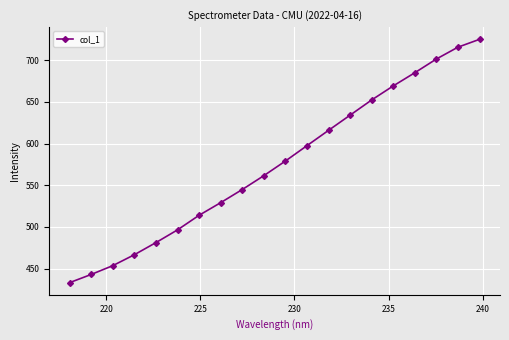

Reading left to right, transcribe all the data shown in this chart.

433.1	442.9	453.5	466.6	481.2	496.4	513.9	529.1	544.9	561.5	579.1	597.5	615.9	634.1	652.4	669.2	685.1	701.5	715.7	725.2